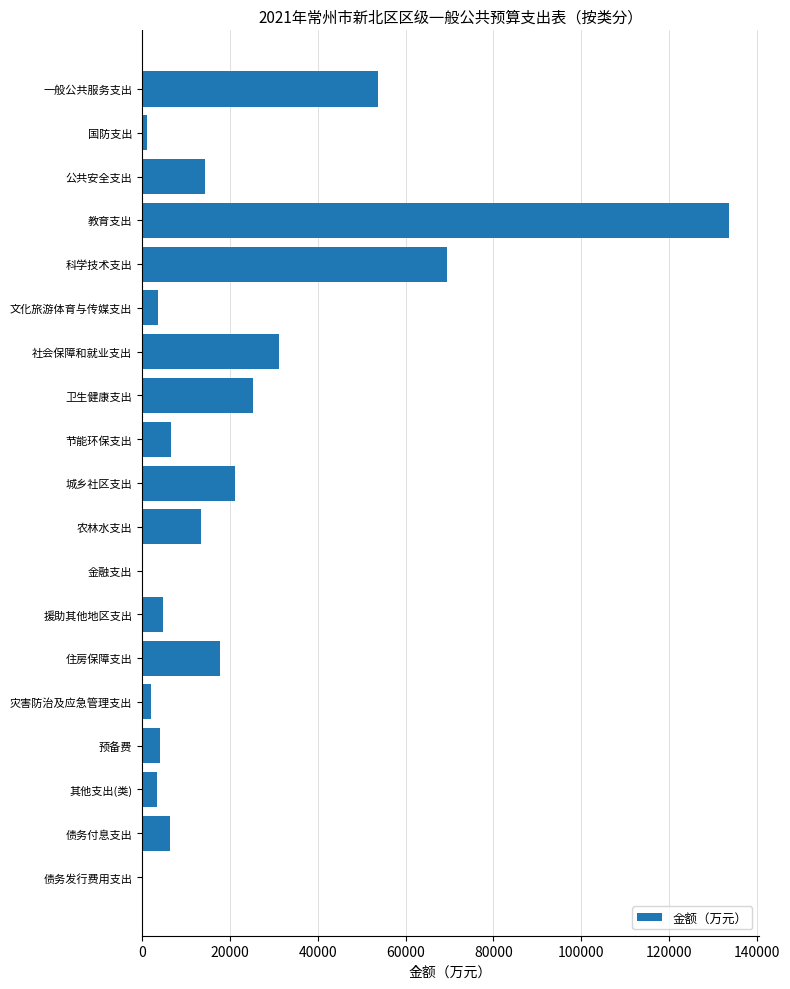

Is it true that the value at 卫生健康支出 is 25293.4?

True